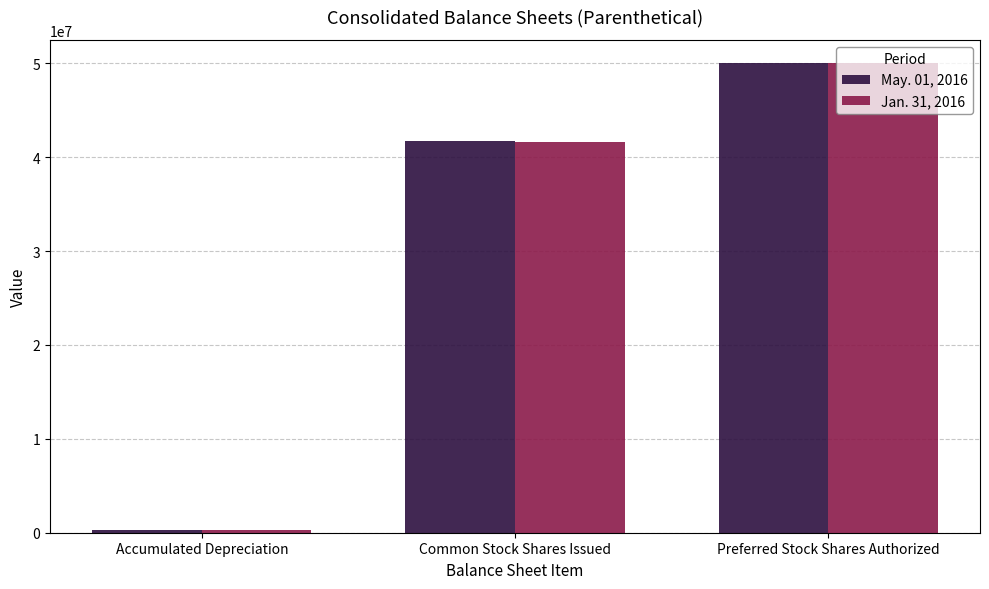

Count the May. 01, 2016 values in the range 329714 to 50000000.

3